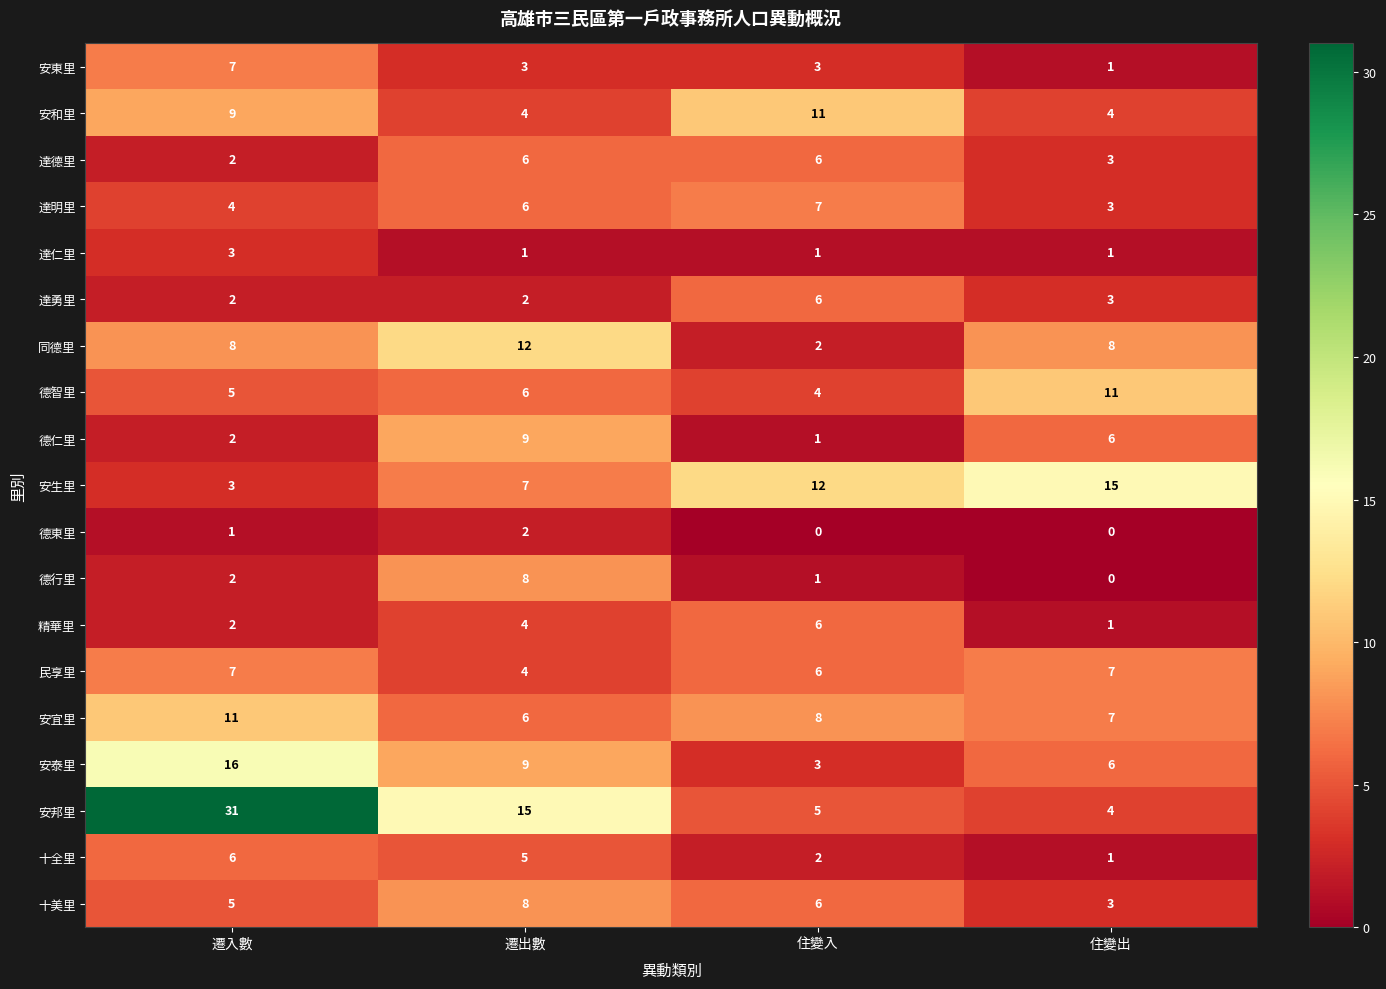

The value of 達仁里 at 住變入 is 2. True or false?

False